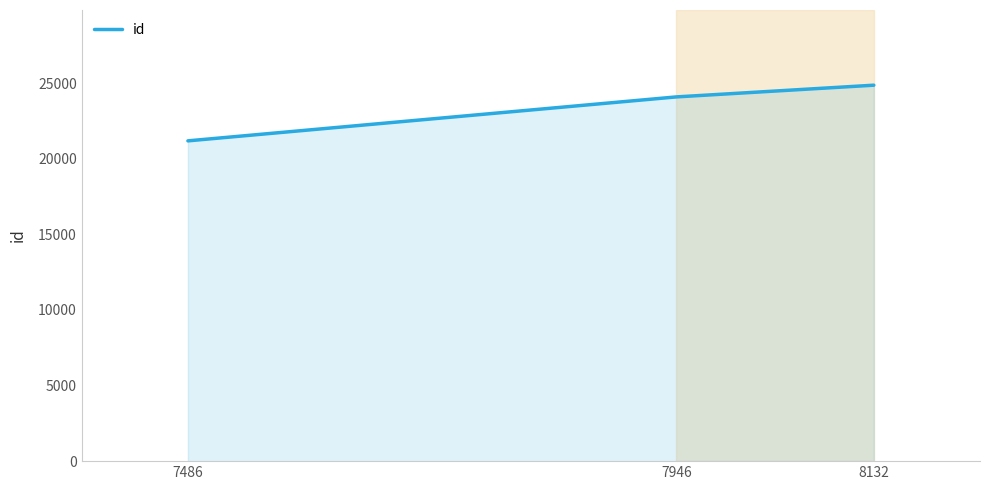

What is the ratio of the value at 8132 to the value at 7946?

1.0